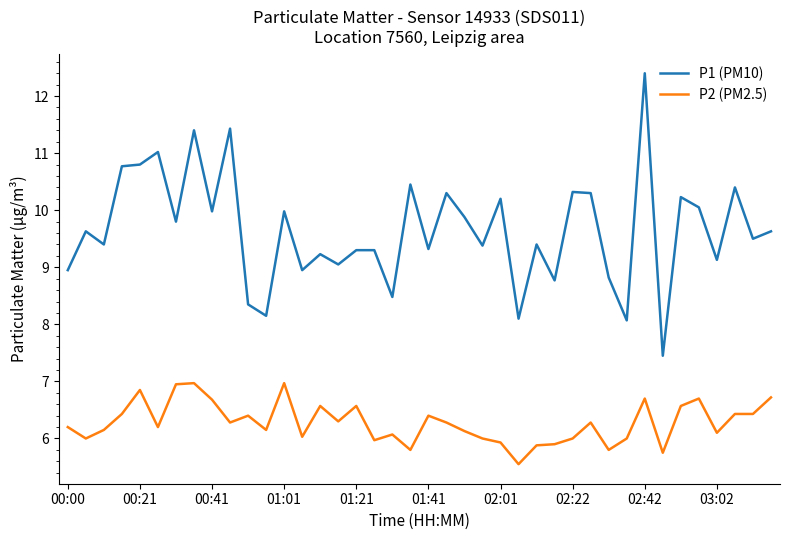

True or false: P2 (PM2.5) and P1 (PM10) cross at least once.

False